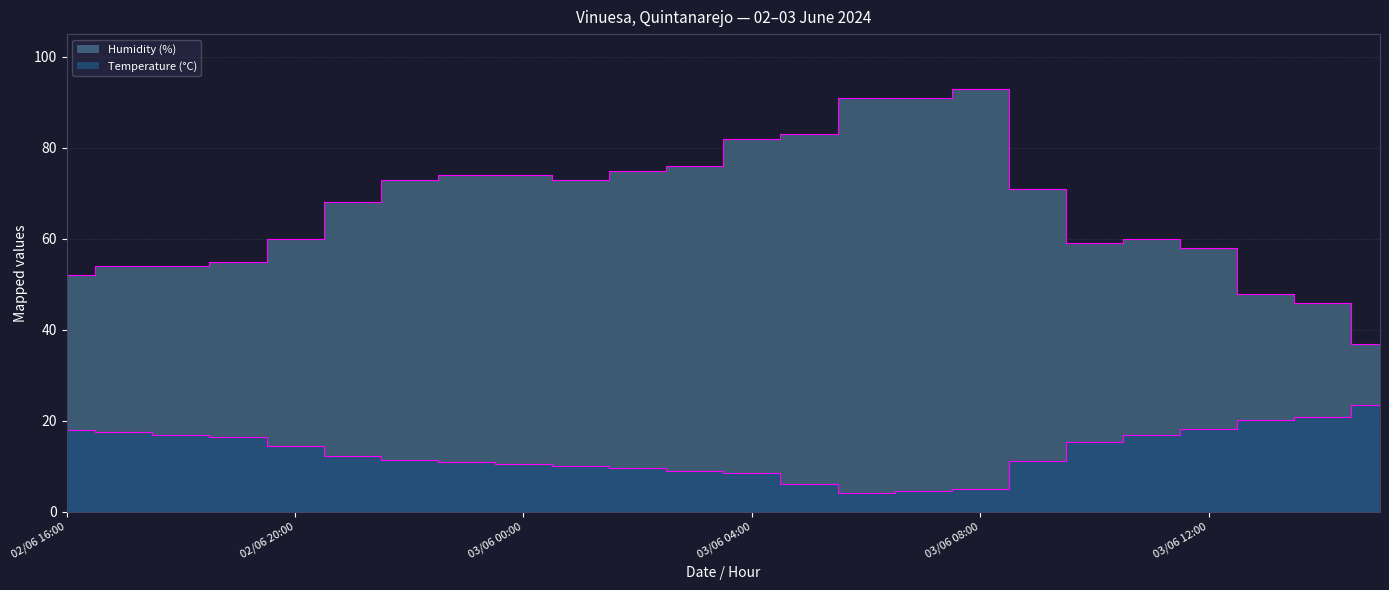

What is the sum of the Humidity (%) values at 03/06 01:00 and 02/06 17:00?

127.0